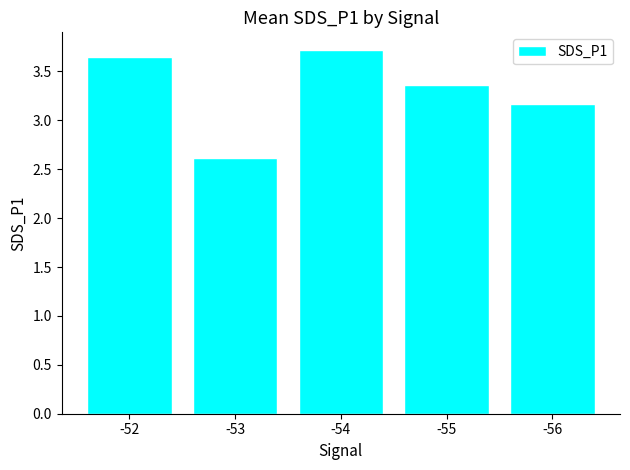

Are the bars horizontal?

No